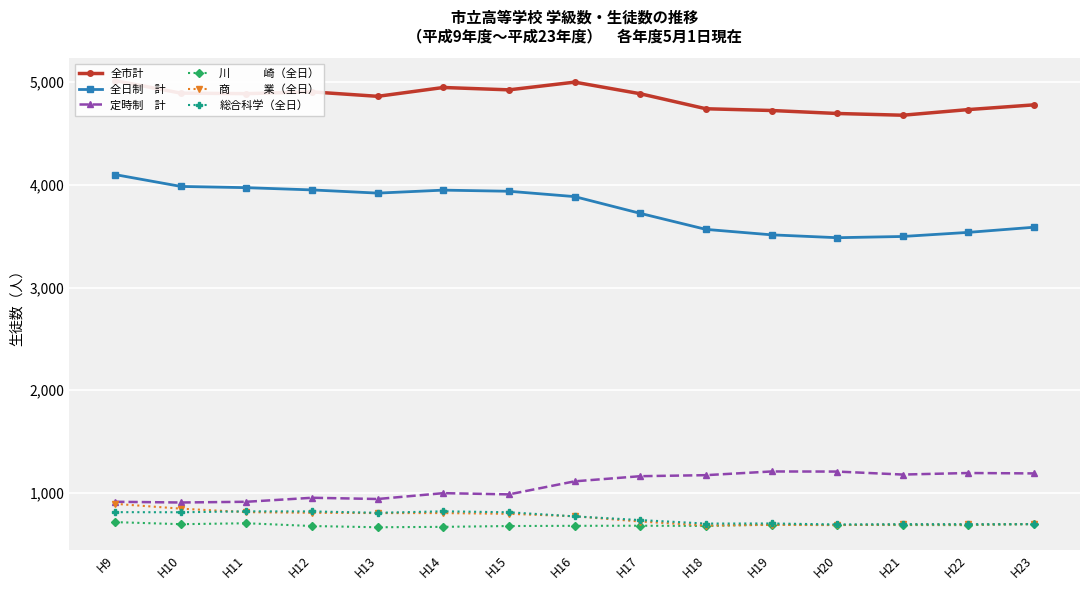

What is the approximate value of 定時制　計 at H18, to the nearest 50?

1150